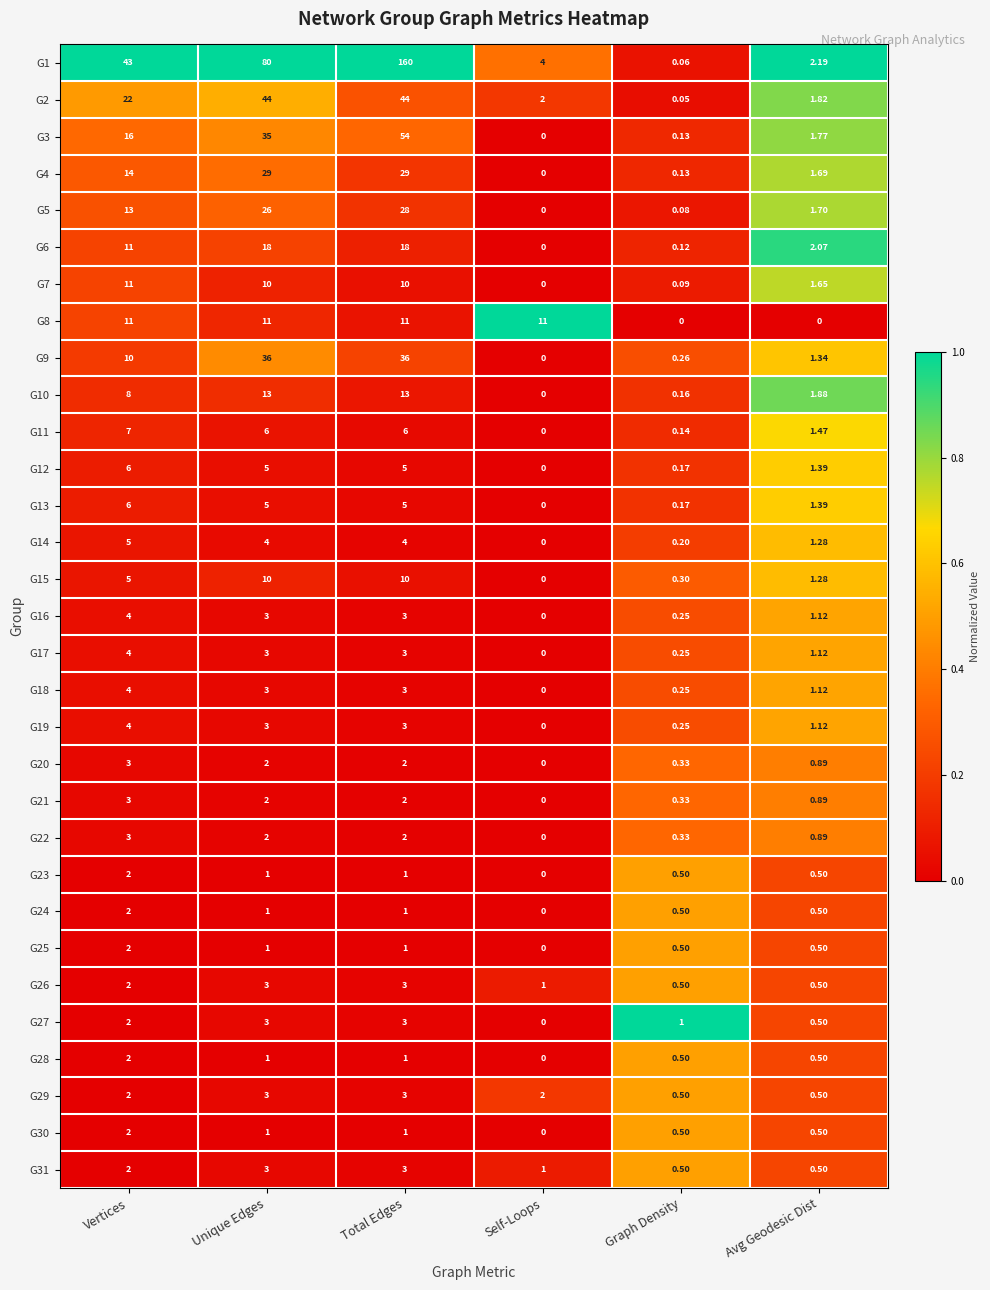

Is the value of G25 at Self-Loops greater than the value of G1 at Unique Edges?

No